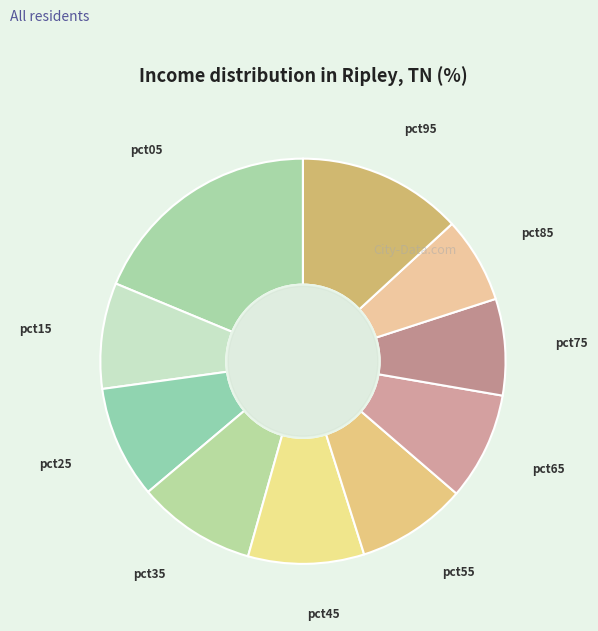

Which slice is the largest?

pct05